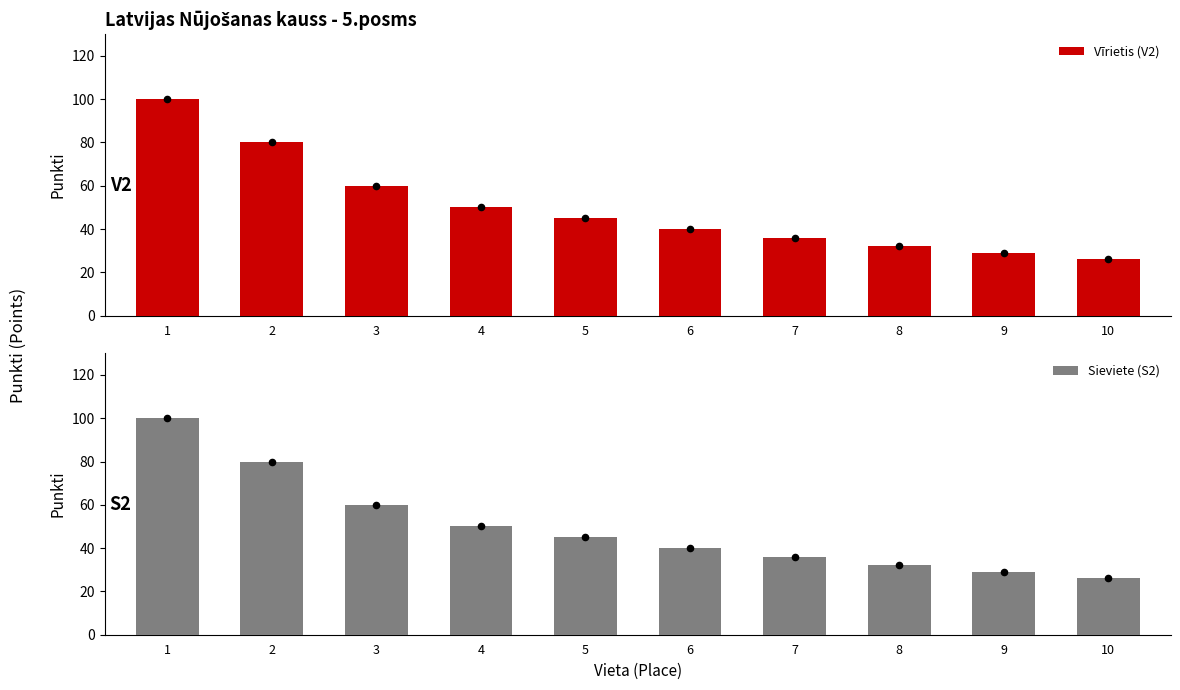

What is the total value across all series at 2?

160